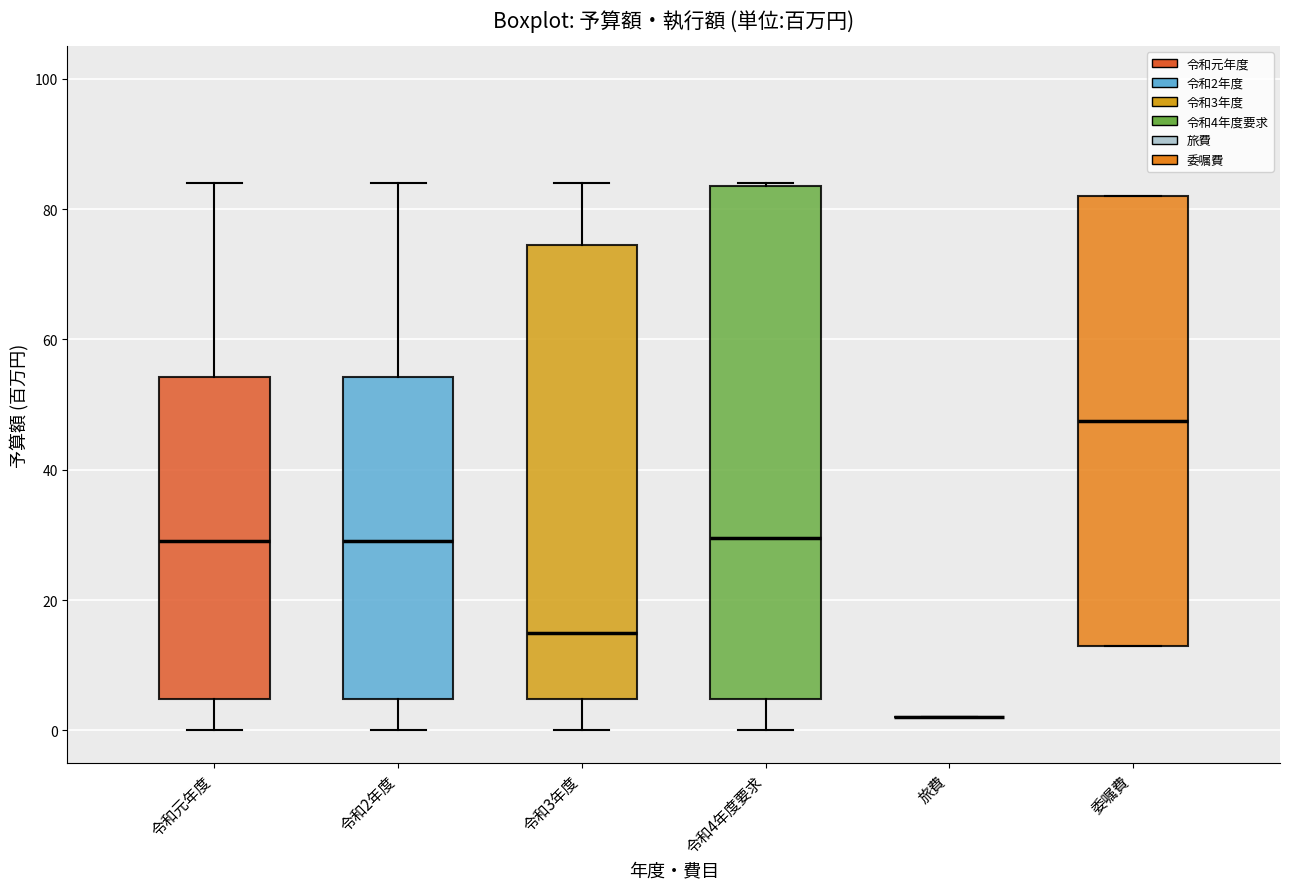

Where does the lower whisker of the box for 令和2年度 end on the y-axis? The values are not printed on the chart, so give them approximately, as read against the axis.

0